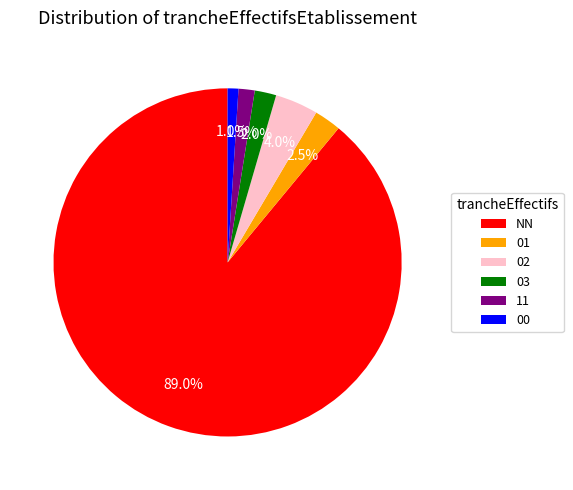

How many slices are in this pie chart?

6